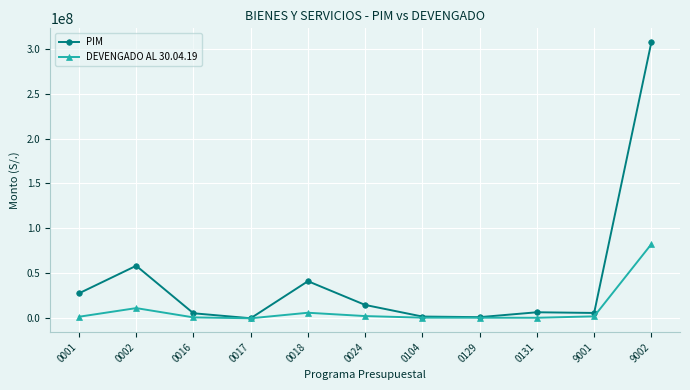

What is the value of the PIM point at the 6th from the left?

14853435.0